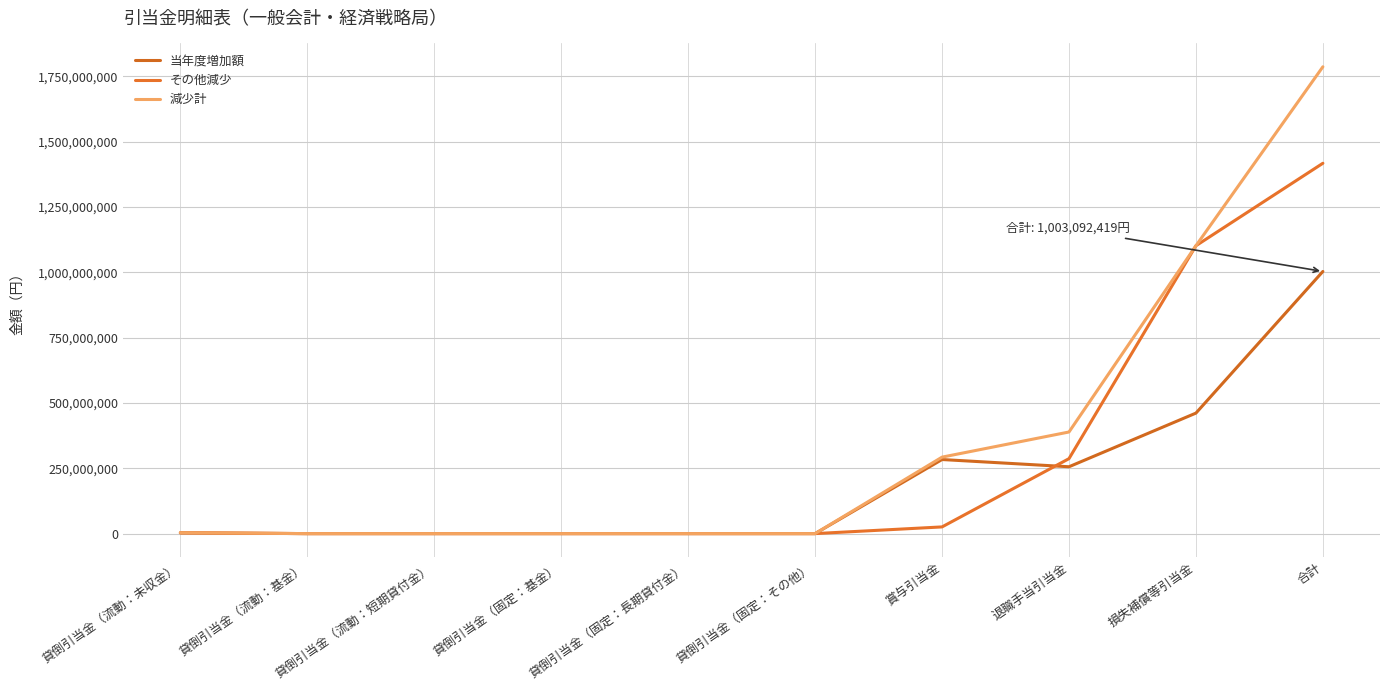

Which series ends up on top after the final intersection of その他減少 and 当年度増加額?

その他減少